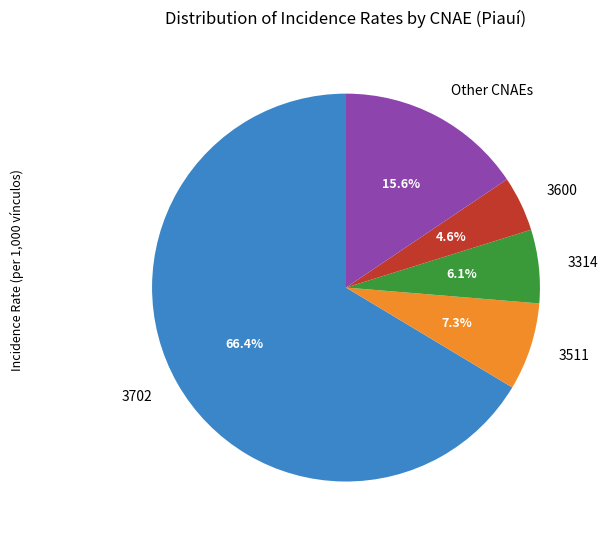

To the nearest percent, what is the average slice percentage?

20%